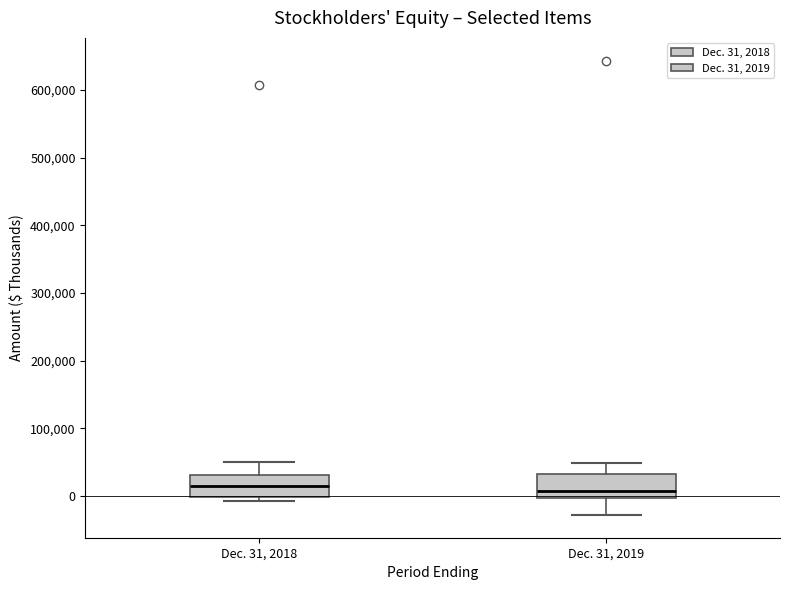

Reading left to right, read every box against the y-axis: the position of its median line, the range the box covers, and the ends of its whiskers. The values are not printed on the chart, so give them approximately, as read against the axis.

Dec. 31, 2018: median 10000, box 0 to 30000, whiskers -10000 to 50000
Dec. 31, 2019: median 10000, box 0 to 30000, whiskers -30000 to 50000